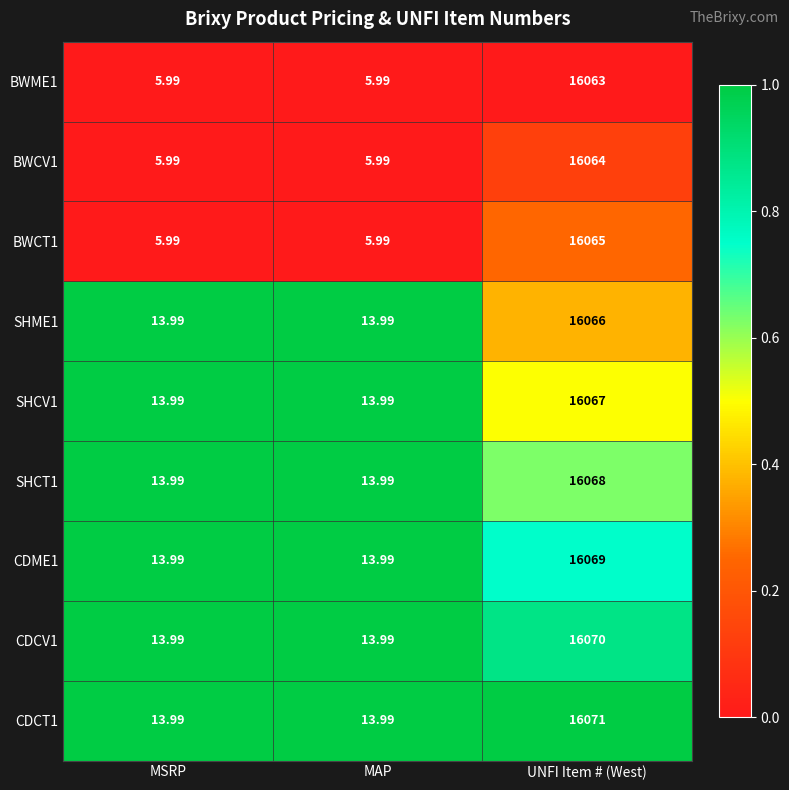

Is the value of SHCT1 at MAP greater than the value of BWCV1 at MAP?

Yes